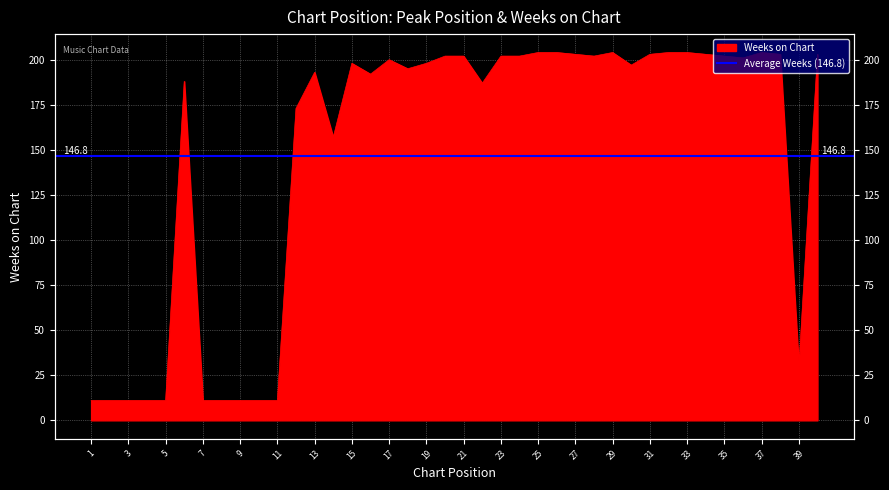

How many lines are shown in the chart?

1